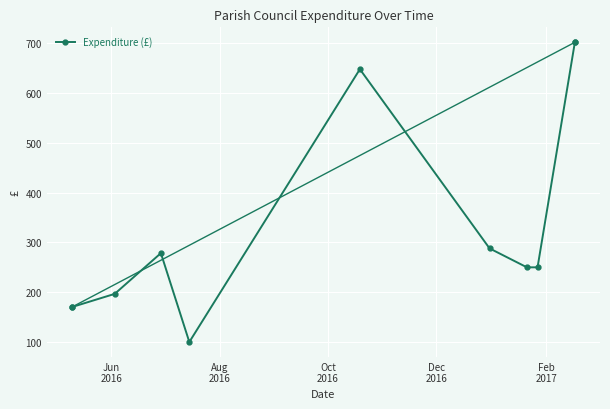

What is the average value?

320.4